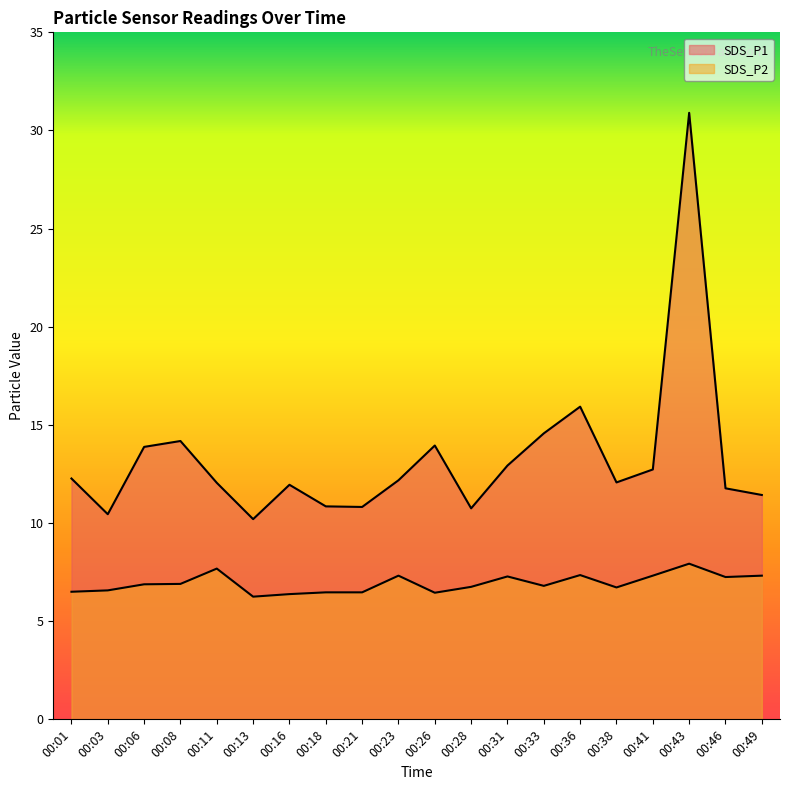

True or false: SDS_P2 has more than 1 interior local peaks.

True